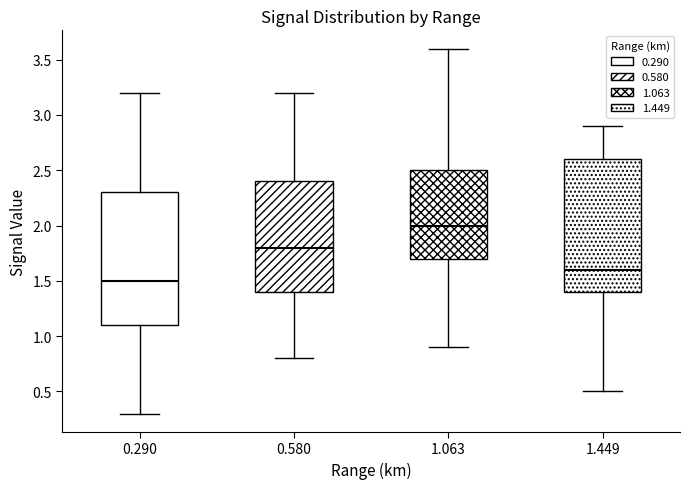

Which box's median line is the lowest?

0.290